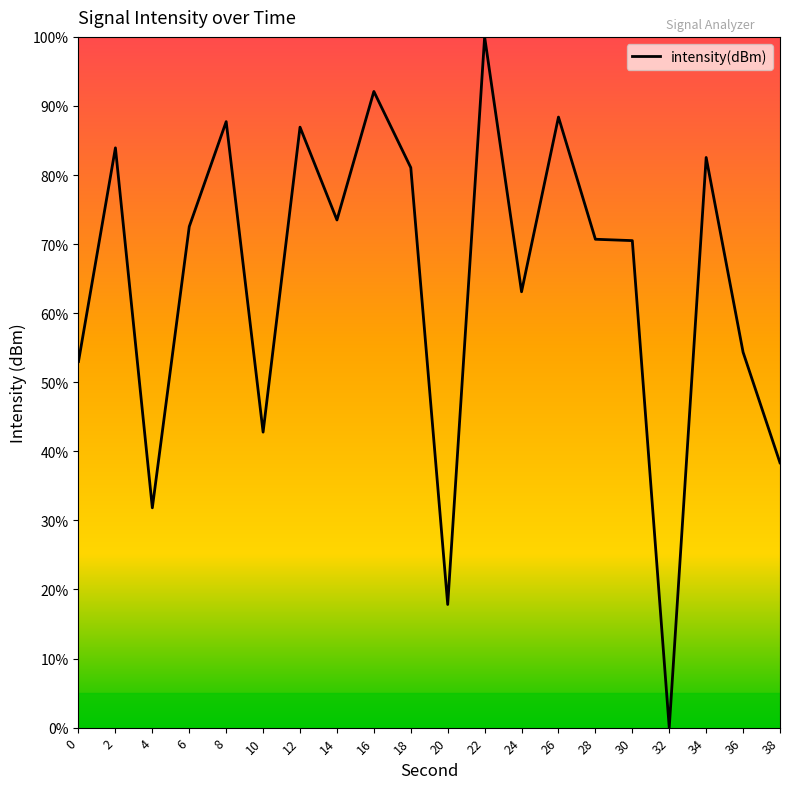

Read the value at 14.

73.5